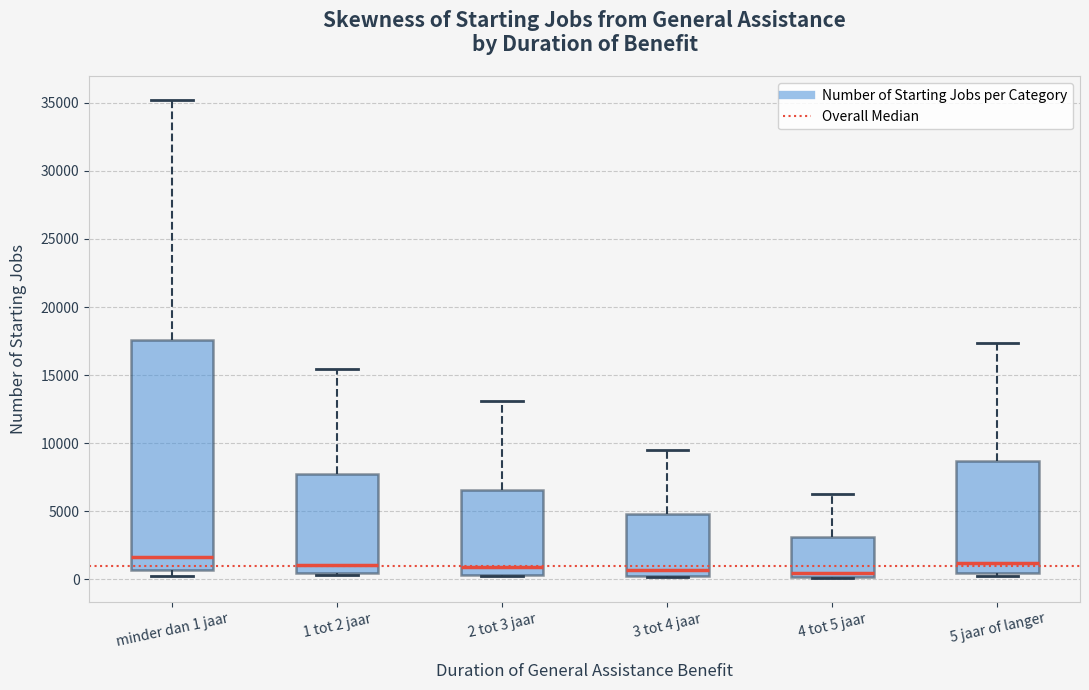

Which box's median line is the highest?

minder dan 1 jaar